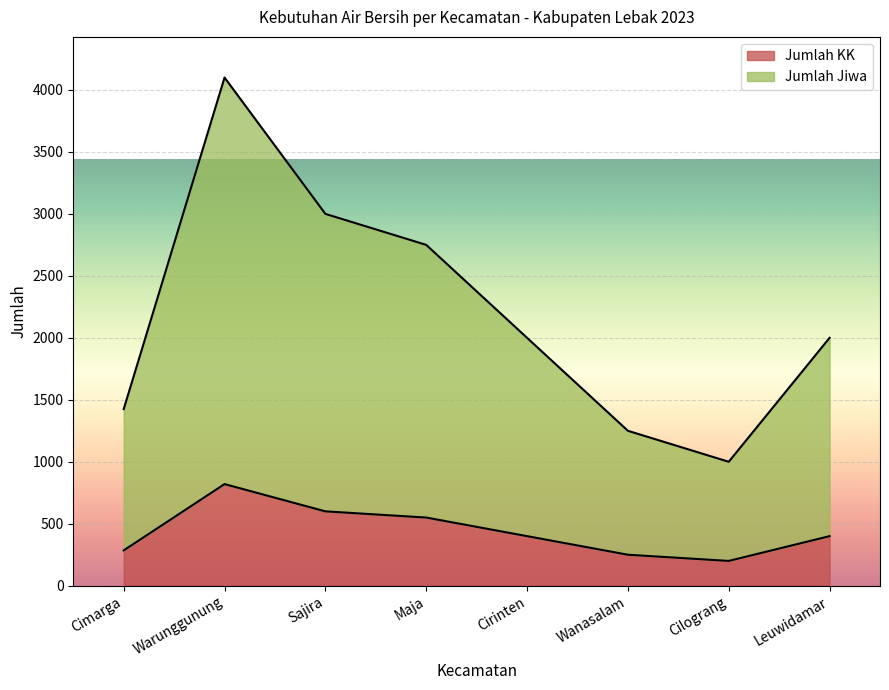

List the series in order of their peak value, highest first.

Jumlah Jiwa, Jumlah KK